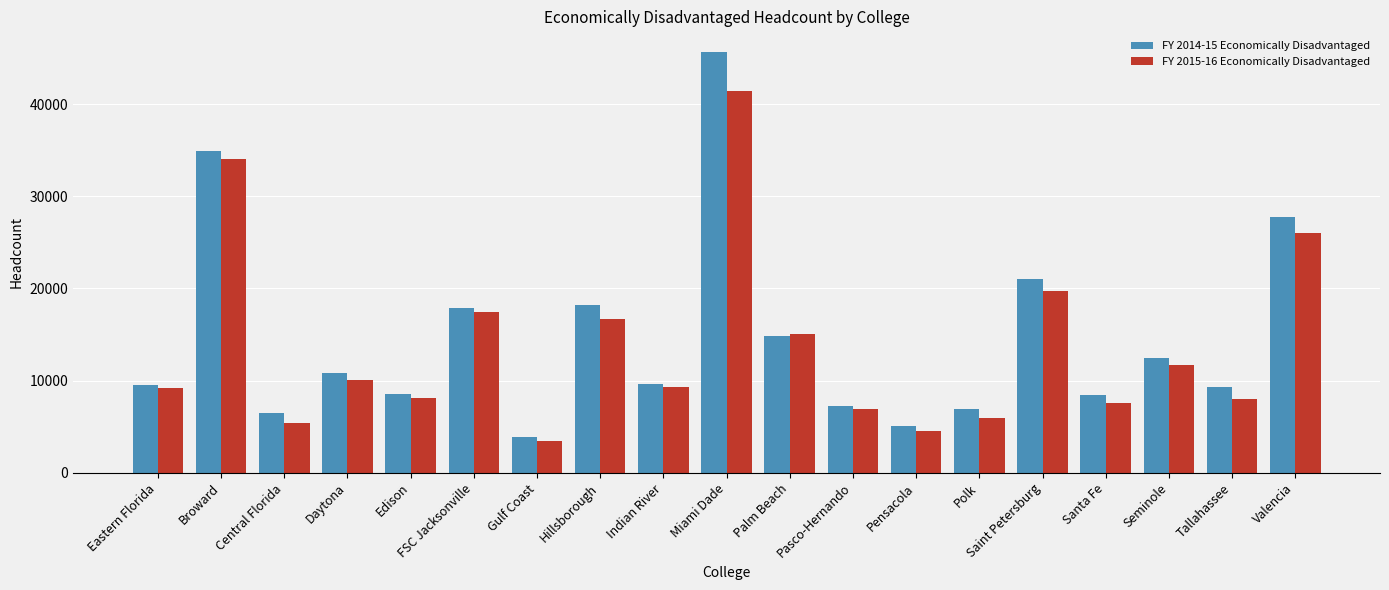

True or false: FY 2014-15 Economically Disadvantaged has a value of 8562 at Edison.

True